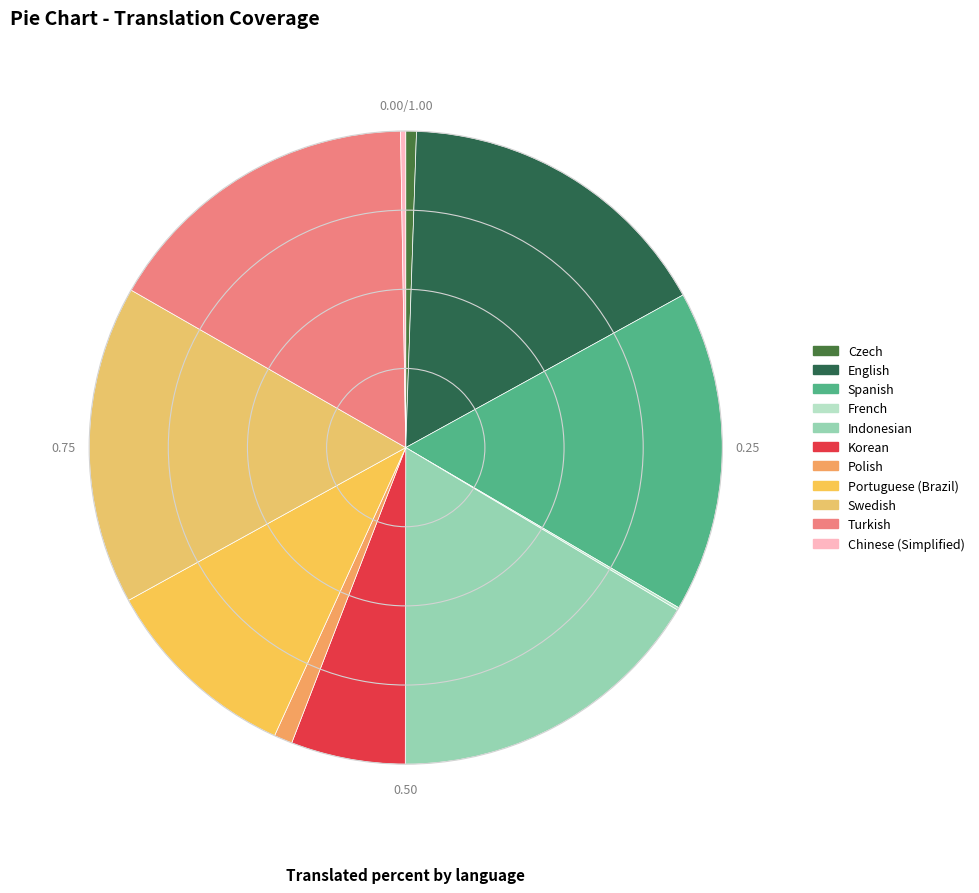

What is the largest slice in the pie chart?

English